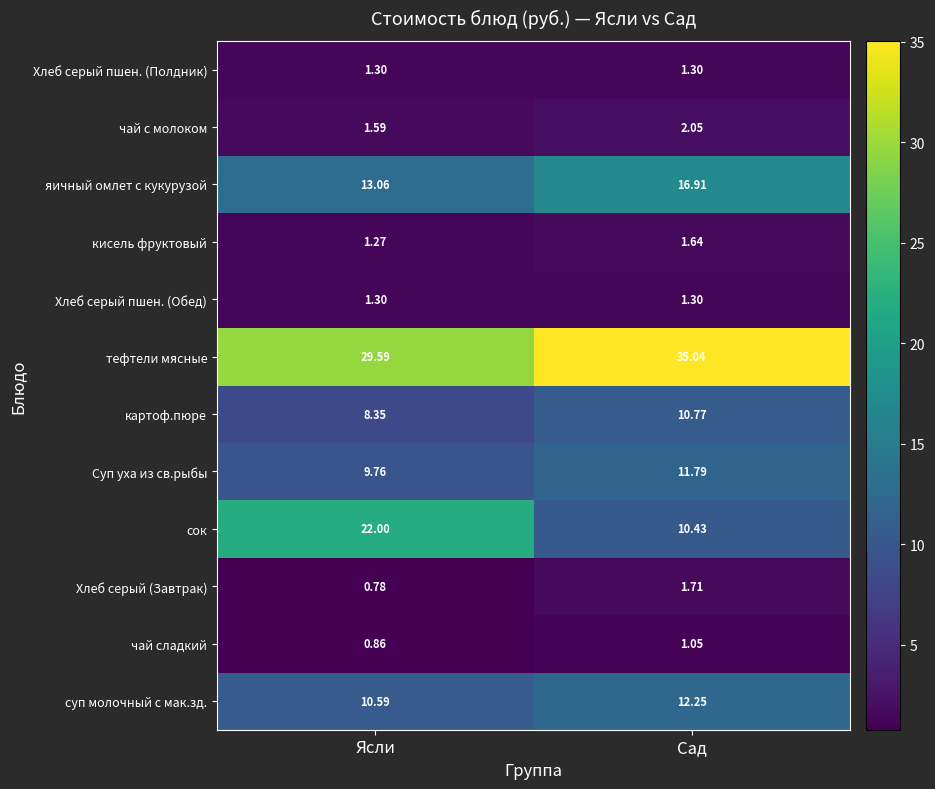

At which label does суп молочный с мак.зд. first exceed 12?

Сад